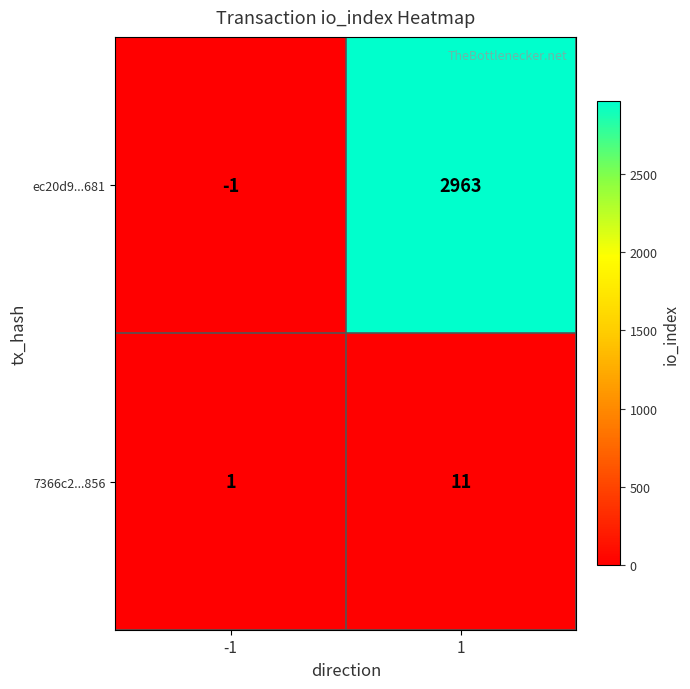

Rank the series at 1 from lowest to highest value.

7366c2...856, ec20d9...681